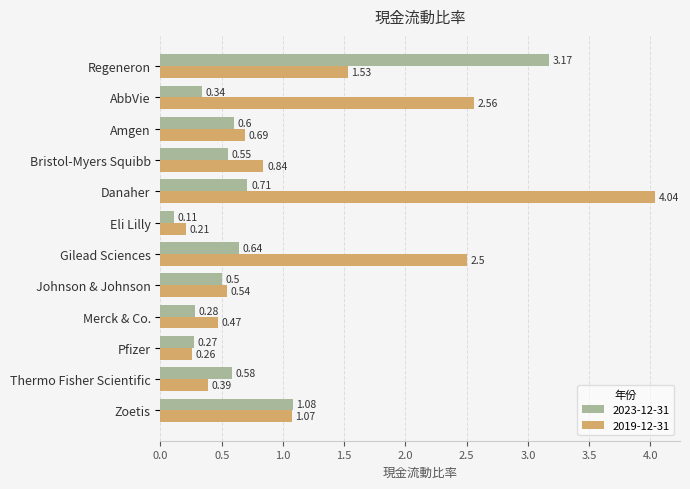

Which series has the widest spread of values?

2019-12-31